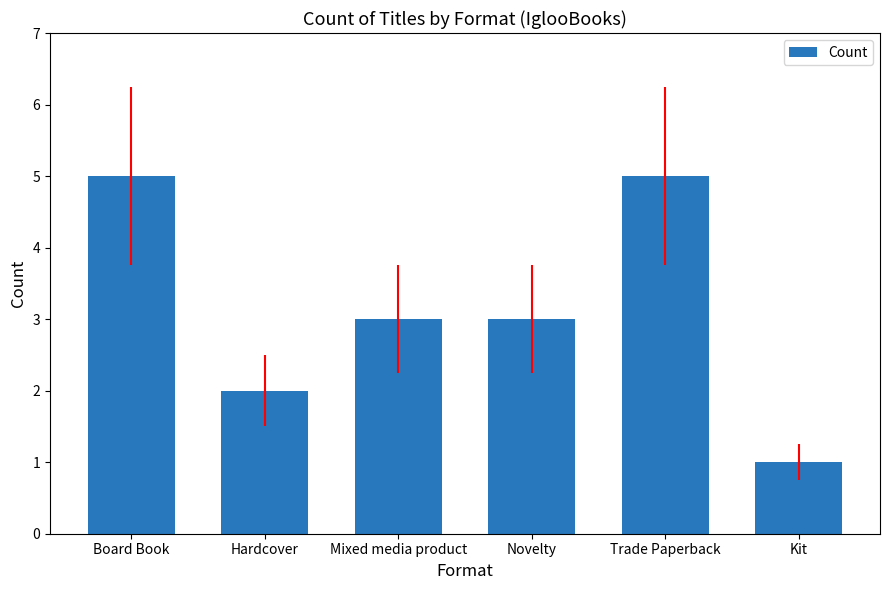

Are the bars horizontal?

No